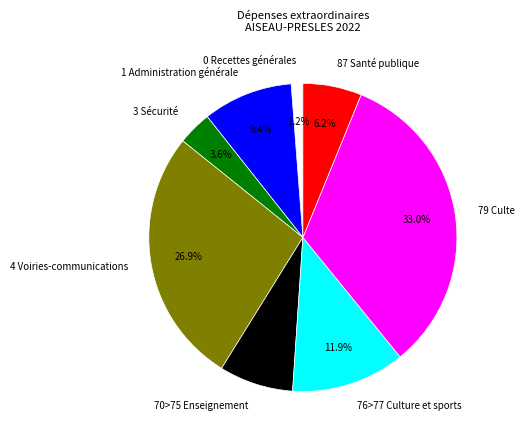

Count the number of slices in the pie.

8